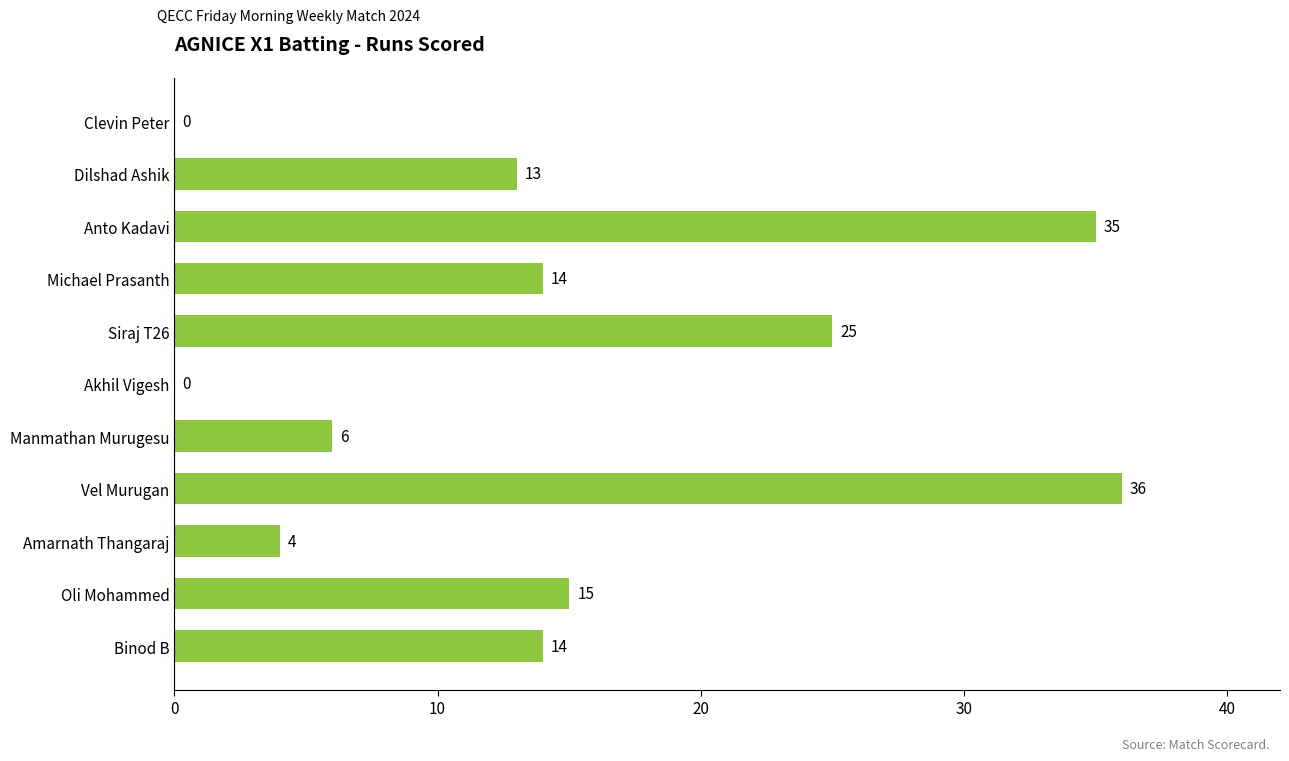

How many positive values are there?

9